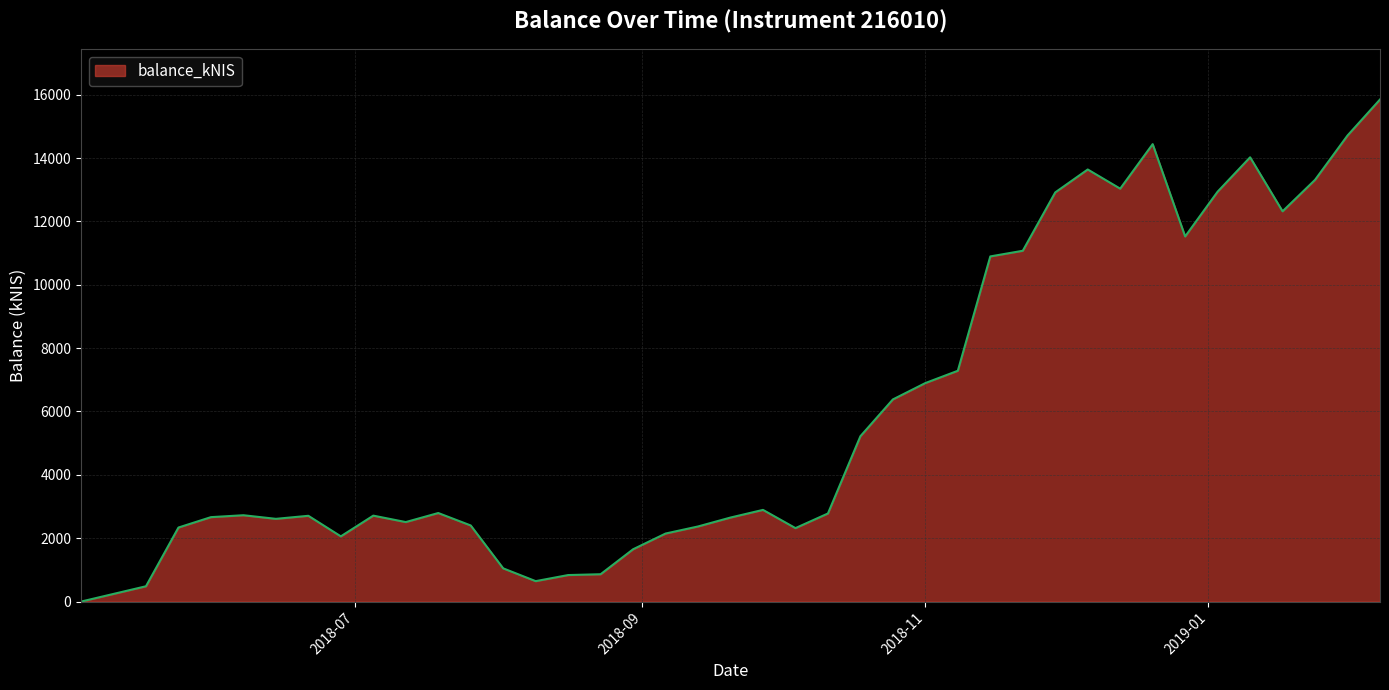

What is the difference between the maximum and minimum values?

15847.5